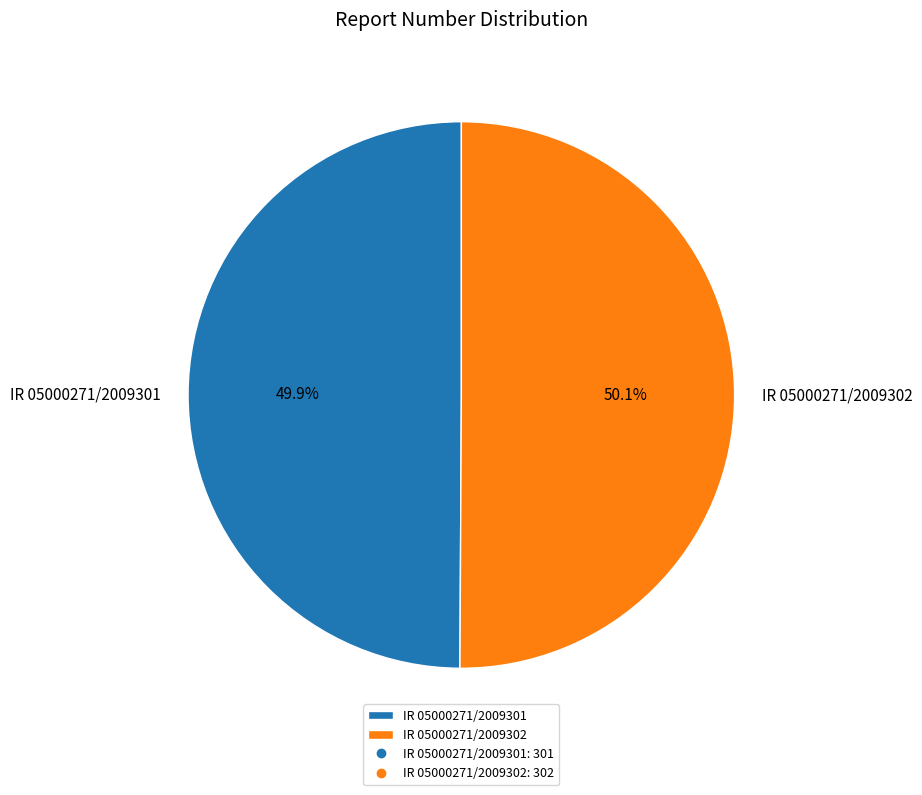

Does any single category account for the majority?

Yes